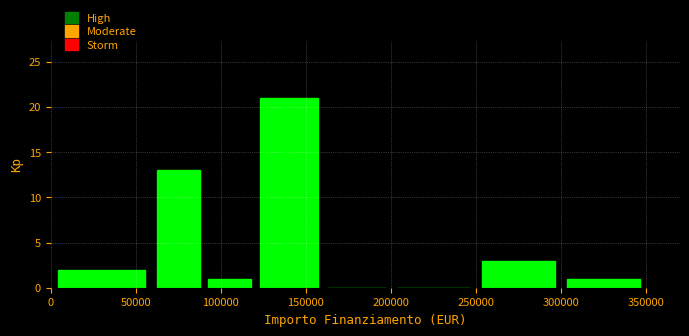

Reading left to right, list every bar in this chart as the range it spans on the x-axis followed by its height. The values are not printed on the chart, so give them approximately, as read against the axis.

0 to 60000: 2
60000 to 90000: 13
90000 to 120000: 1
120000 to 160000: 21
160000 to 200000: 0
200000 to 250000: 0
250000 to 300000: 3
300000 to 350000: 1